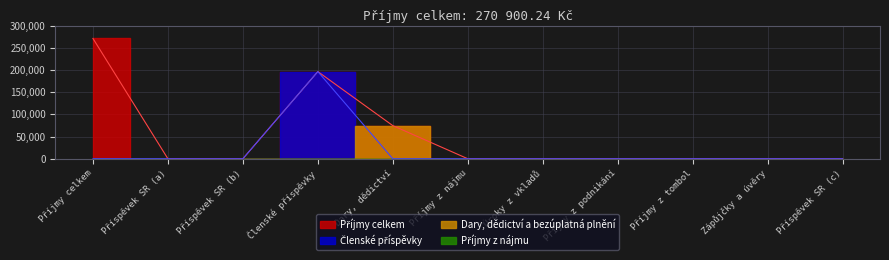

How many lines are shown in the chart?

2